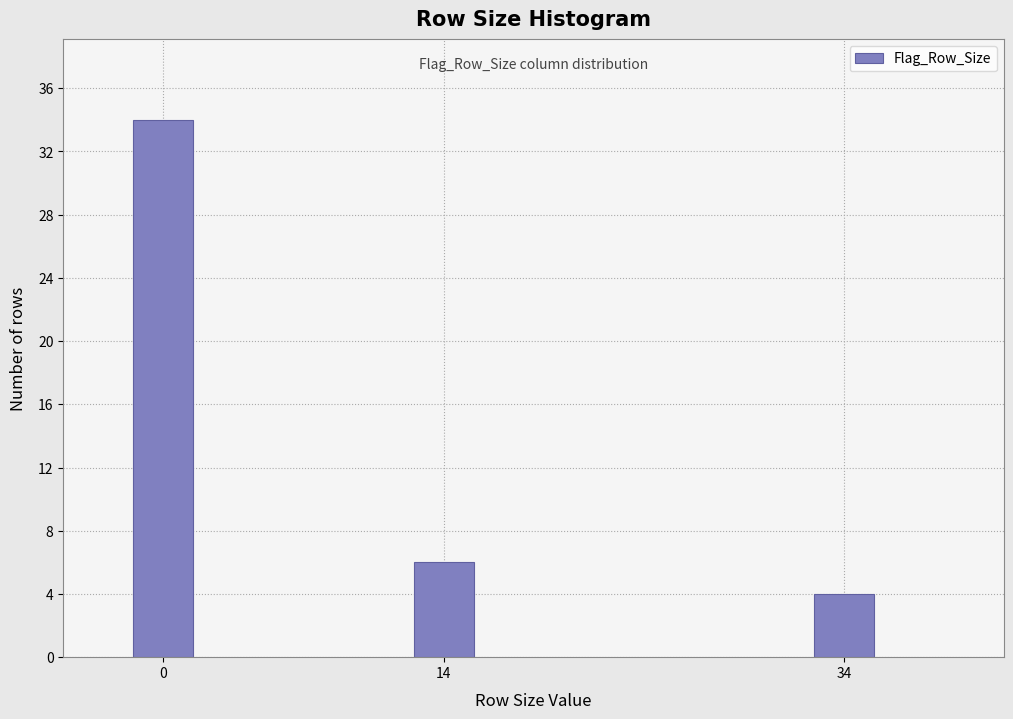

Reading right to left, extract all data points from this chart.

34=4	14=6	0=34